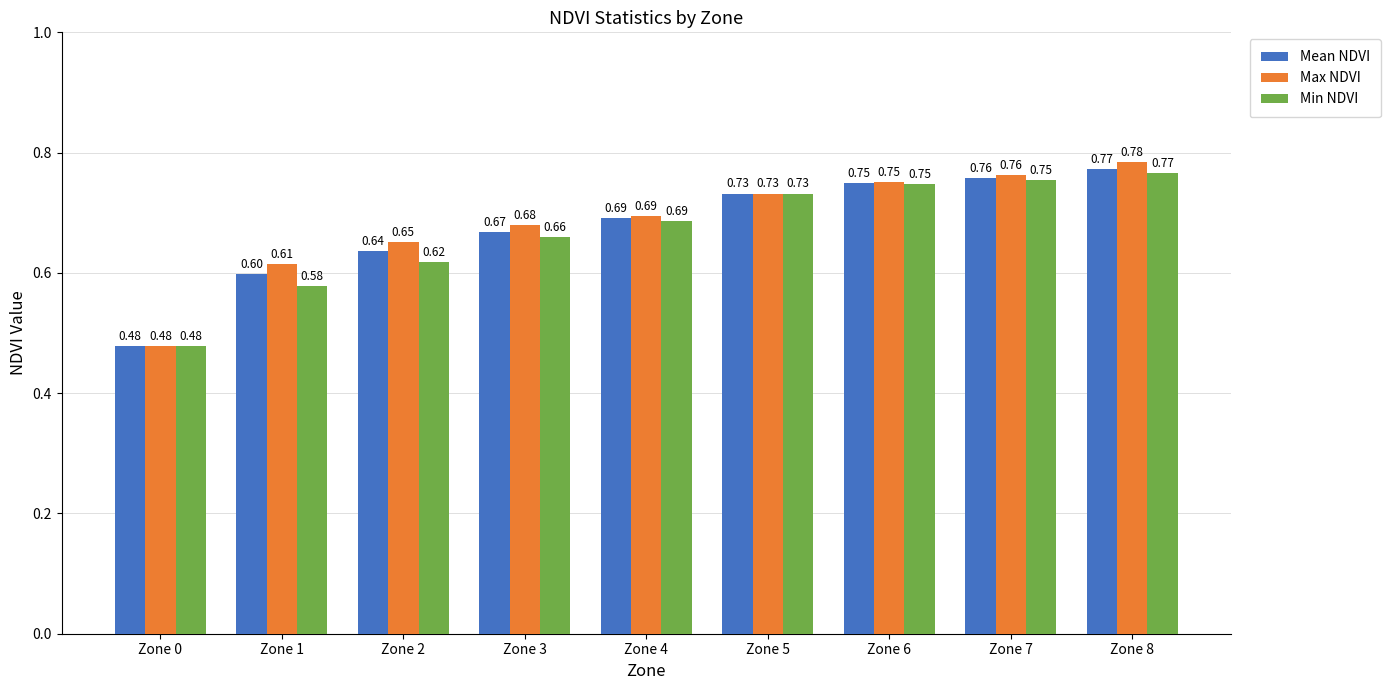

What is the difference between the maximum and second lowest values in the Min NDVI series?

0.2